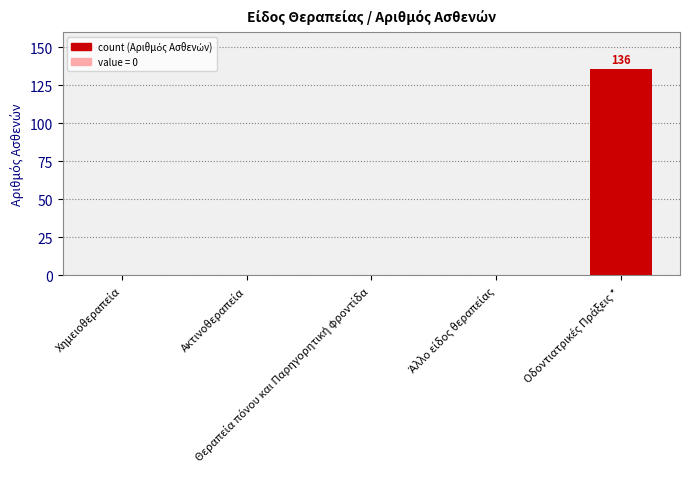

What is the sum of all values?

136